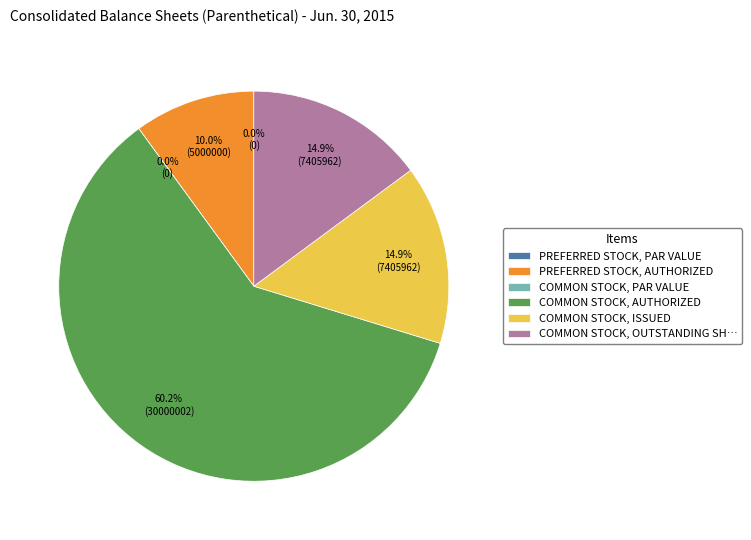

Is there any slice that represents more than half of the pie?

Yes